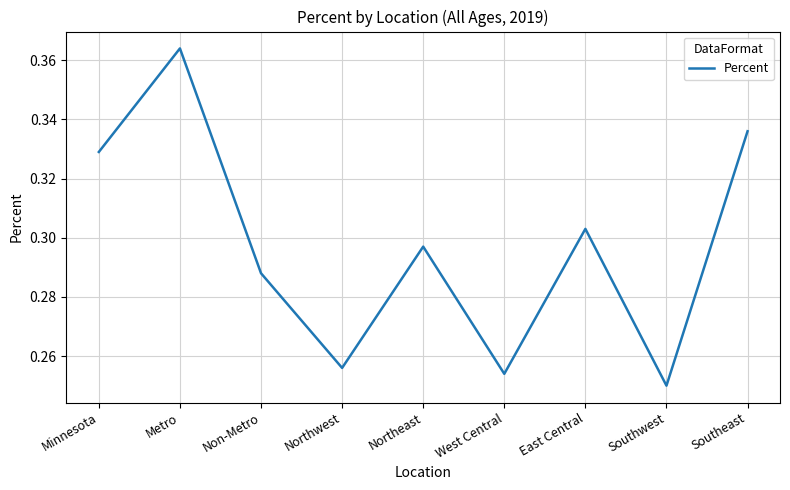

True or false: the data shows 0.2 at Non-Metro.

False